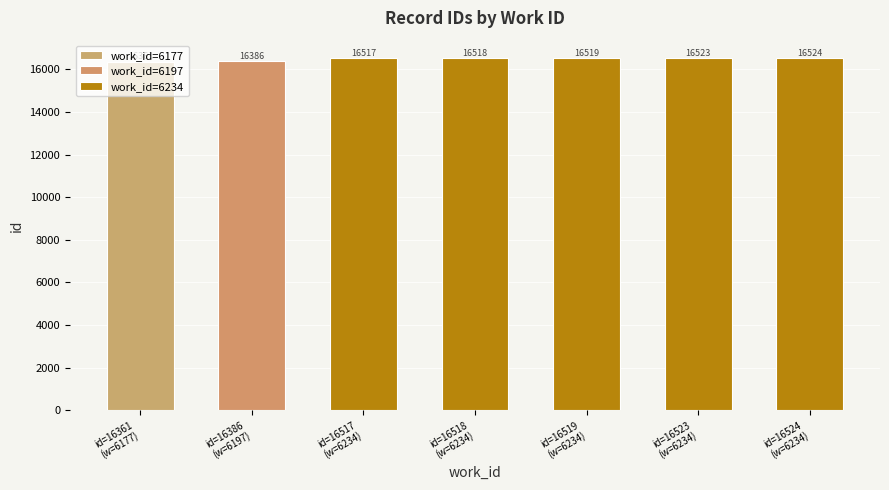

Rank the categories by value from highest to lowest.

6234, 6234, 6234, 6234, 6234, 6197, 6177